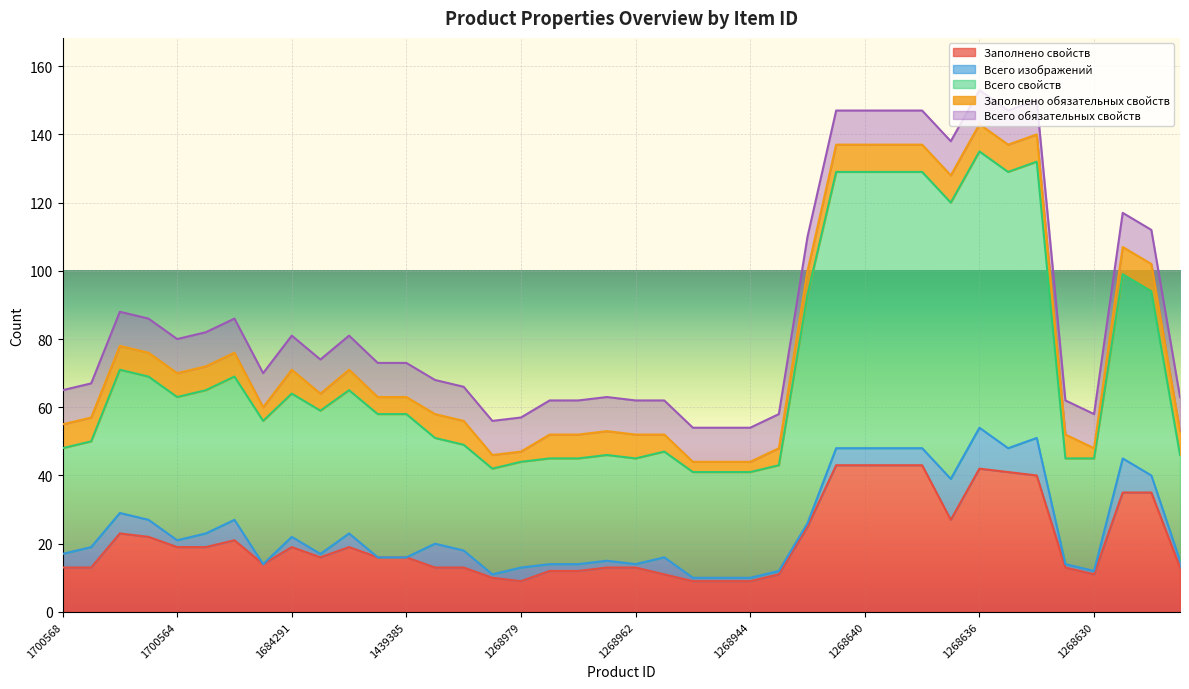

What are all the series names shown in the legend?

Заполнено свойств, Всего изображений, Всего свойств, Заполнено обязательных свойств, Всего обязательных свойств